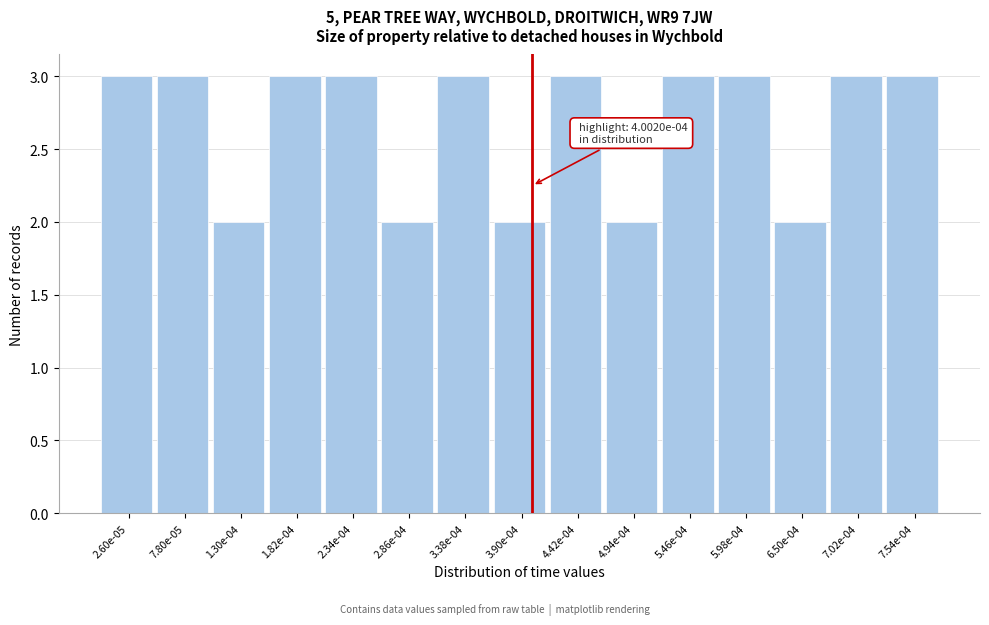

Reading left to right, extract all data points from this chart.

2.60e-05=3	7.80e-05=3	1.30e-04=2	1.82e-04=3	2.34e-04=3	2.86e-04=2	3.38e-04=3	3.90e-04=2	4.42e-04=3	4.94e-04=2	5.46e-04=3	5.98e-04=3	6.50e-04=2	7.02e-04=3	7.54e-04=3